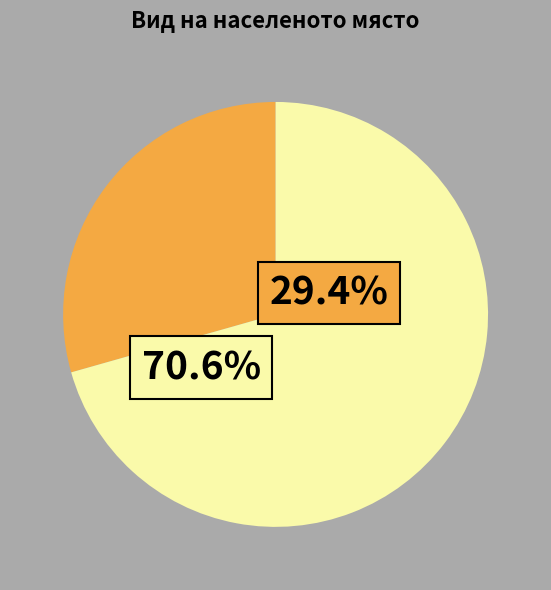

Is there a majority slice in this chart?

Yes